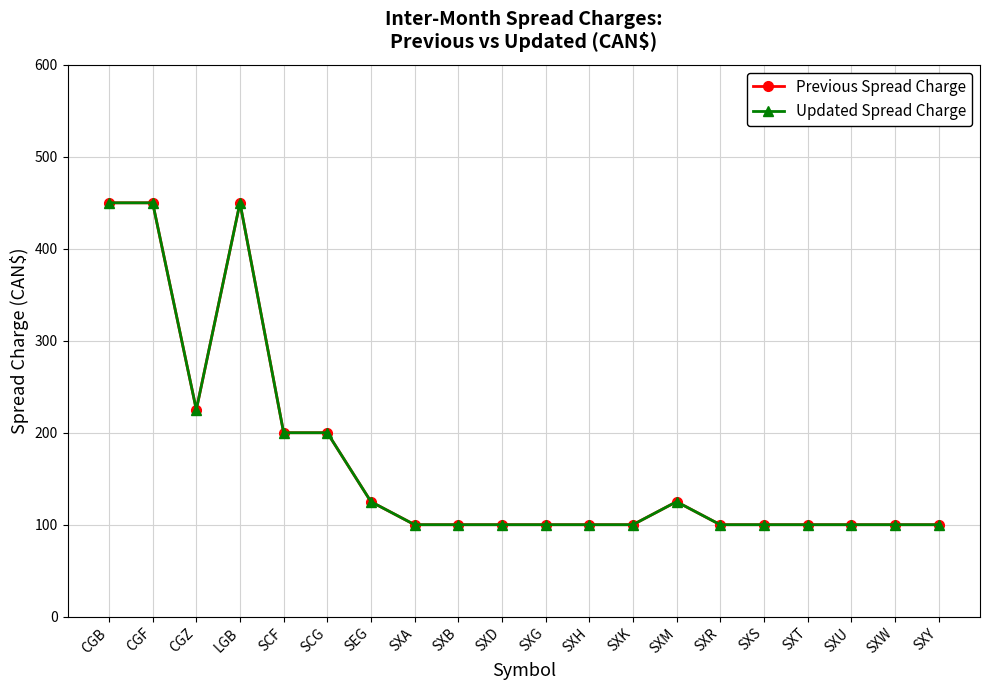

What is the value of the Previous Spread Charge point at the 14th from the left?

125